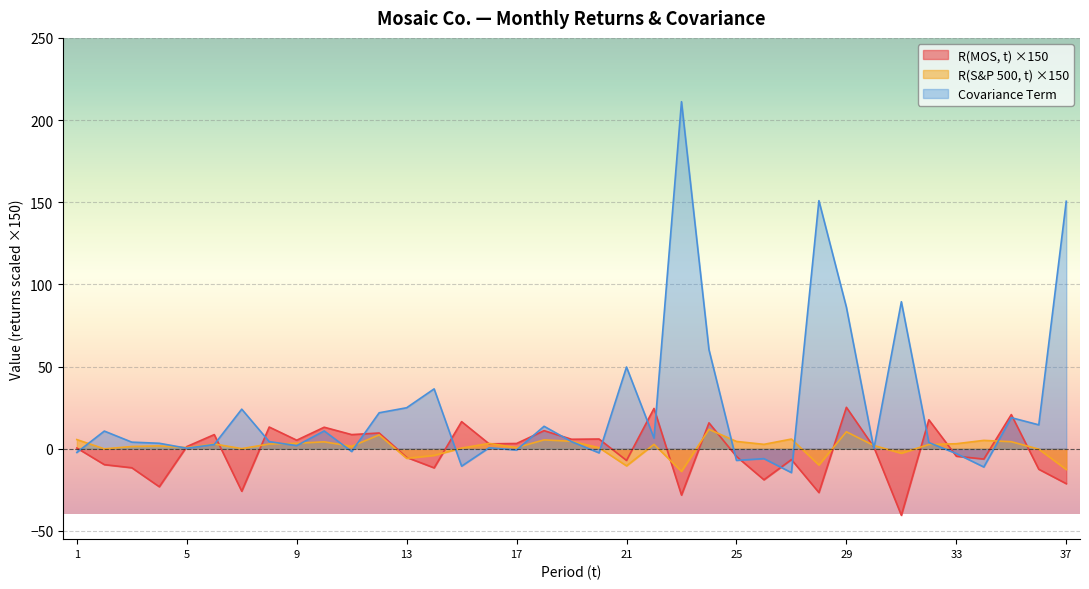

What is the approximate value of Covariance Term at 19?

4.3